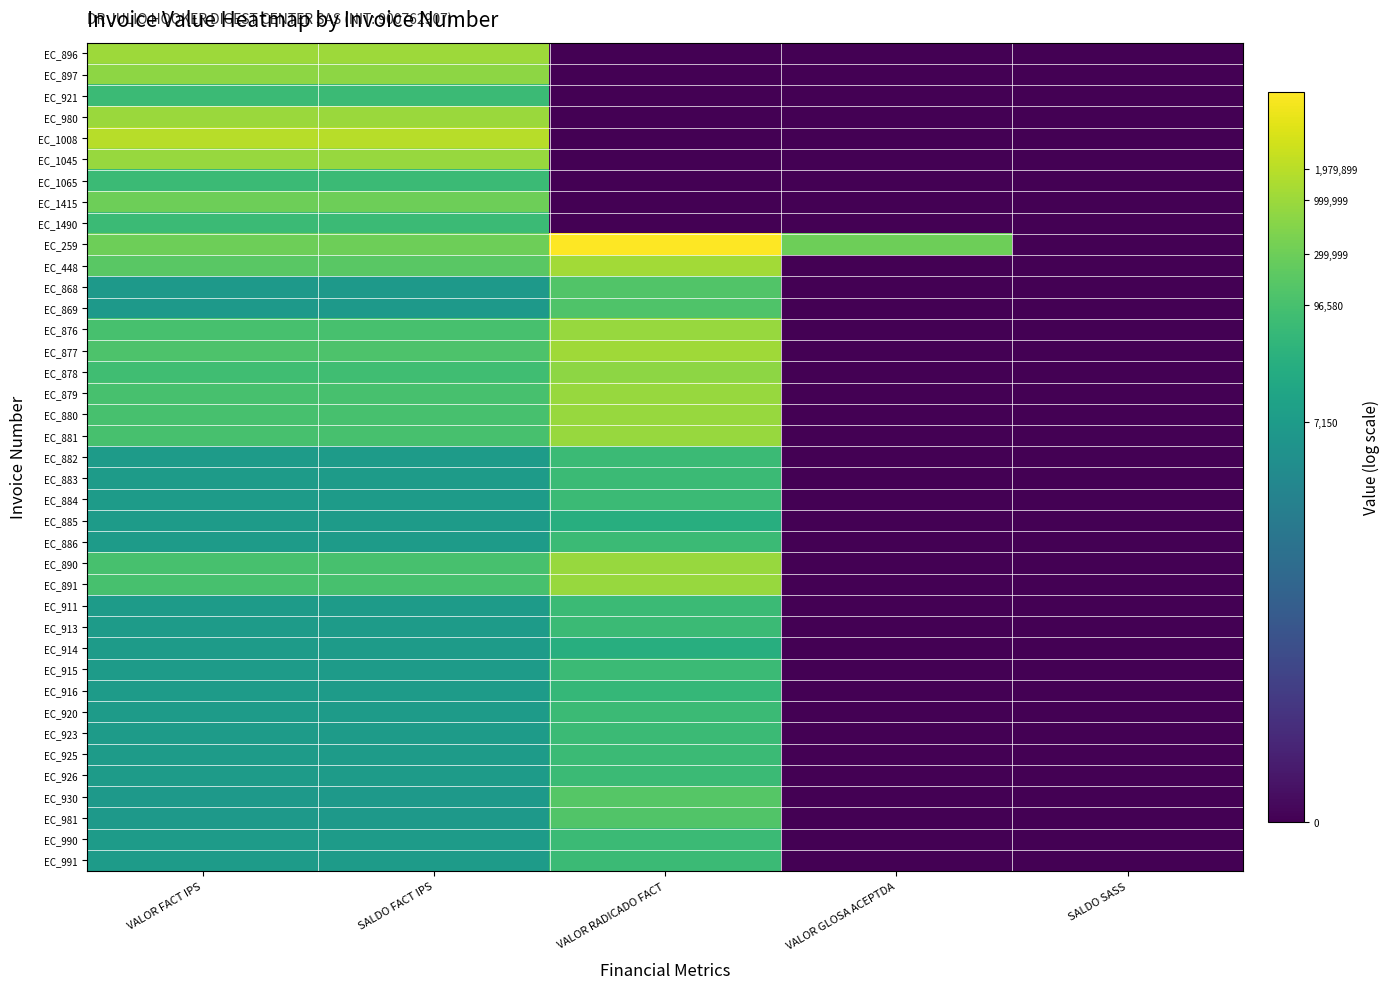

Reading right to left, extract all data points from this chart.

EC_896: SALDO SASS=0.0	VALOR GLOSA ACEPTDA=0.0	VALOR RADICADO FACT=0.0	SALDO FACT IPS=13.8	VALOR FACT IPS=13.8
EC_897: SALDO SASS=0.0	VALOR GLOSA ACEPTDA=0.0	VALOR RADICADO FACT=0.0	SALDO FACT IPS=13.5	VALOR FACT IPS=13.5
EC_921: SALDO SASS=0.0	VALOR GLOSA ACEPTDA=0.0	VALOR RADICADO FACT=0.0	SALDO FACT IPS=11.1	VALOR FACT IPS=11.1
EC_980: SALDO SASS=0.0	VALOR GLOSA ACEPTDA=0.0	VALOR RADICADO FACT=0.0	SALDO FACT IPS=13.8	VALOR FACT IPS=13.8
EC_1008: SALDO SASS=0.0	VALOR GLOSA ACEPTDA=0.0	VALOR RADICADO FACT=0.0	SALDO FACT IPS=14.5	VALOR FACT IPS=14.5
EC_1045: SALDO SASS=0.0	VALOR GLOSA ACEPTDA=0.0	VALOR RADICADO FACT=0.0	SALDO FACT IPS=13.7	VALOR FACT IPS=13.7
EC_1065: SALDO SASS=0.0	VALOR GLOSA ACEPTDA=0.0	VALOR RADICADO FACT=0.0	SALDO FACT IPS=11.0	VALOR FACT IPS=11.0
EC_1415: SALDO SASS=0.0	VALOR GLOSA ACEPTDA=0.0	VALOR RADICADO FACT=0.0	SALDO FACT IPS=12.6	VALOR FACT IPS=12.6
EC_1490: SALDO SASS=0.0	VALOR GLOSA ACEPTDA=0.0	VALOR RADICADO FACT=0.0	SALDO FACT IPS=11.1	VALOR FACT IPS=11.1
EC_259: SALDO SASS=0.0	VALOR GLOSA ACEPTDA=12.6	VALOR RADICADO FACT=16.2	SALDO FACT IPS=12.6	VALOR FACT IPS=12.6
EC_448: SALDO SASS=0.0	VALOR GLOSA ACEPTDA=0.0	VALOR RADICADO FACT=14.0	SALDO FACT IPS=12.0	VALOR FACT IPS=12.0
EC_868: SALDO SASS=0.0	VALOR GLOSA ACEPTDA=0.0	VALOR RADICADO FACT=11.8	SALDO FACT IPS=8.7	VALOR FACT IPS=8.7
EC_869: SALDO SASS=0.0	VALOR GLOSA ACEPTDA=0.0	VALOR RADICADO FACT=11.7	SALDO FACT IPS=8.7	VALOR FACT IPS=8.7
EC_876: SALDO SASS=0.0	VALOR GLOSA ACEPTDA=0.0	VALOR RADICADO FACT=13.7	SALDO FACT IPS=11.5	VALOR FACT IPS=11.5
EC_877: SALDO SASS=0.0	VALOR GLOSA ACEPTDA=0.0	VALOR RADICADO FACT=13.9	SALDO FACT IPS=11.7	VALOR FACT IPS=11.7
EC_878: SALDO SASS=0.0	VALOR GLOSA ACEPTDA=0.0	VALOR RADICADO FACT=13.5	SALDO FACT IPS=11.3	VALOR FACT IPS=11.3
EC_879: SALDO SASS=0.0	VALOR GLOSA ACEPTDA=0.0	VALOR RADICADO FACT=13.7	SALDO FACT IPS=11.5	VALOR FACT IPS=11.5
EC_880: SALDO SASS=0.0	VALOR GLOSA ACEPTDA=0.0	VALOR RADICADO FACT=13.7	SALDO FACT IPS=11.5	VALOR FACT IPS=11.5
EC_881: SALDO SASS=0.0	VALOR GLOSA ACEPTDA=0.0	VALOR RADICADO FACT=13.7	SALDO FACT IPS=11.5	VALOR FACT IPS=11.5
EC_882: SALDO SASS=0.0	VALOR GLOSA ACEPTDA=0.0	VALOR RADICADO FACT=11.1	SALDO FACT IPS=8.9	VALOR FACT IPS=8.9
EC_883: SALDO SASS=0.0	VALOR GLOSA ACEPTDA=0.0	VALOR RADICADO FACT=11.0	SALDO FACT IPS=8.9	VALOR FACT IPS=8.9
EC_884: SALDO SASS=0.0	VALOR GLOSA ACEPTDA=0.0	VALOR RADICADO FACT=11.0	SALDO FACT IPS=8.9	VALOR FACT IPS=8.9
EC_885: SALDO SASS=0.0	VALOR GLOSA ACEPTDA=0.0	VALOR RADICADO FACT=10.2	SALDO FACT IPS=8.9	VALOR FACT IPS=8.9
EC_886: SALDO SASS=0.0	VALOR GLOSA ACEPTDA=0.0	VALOR RADICADO FACT=11.0	SALDO FACT IPS=8.9	VALOR FACT IPS=8.9
EC_890: SALDO SASS=0.0	VALOR GLOSA ACEPTDA=0.0	VALOR RADICADO FACT=13.7	SALDO FACT IPS=11.5	VALOR FACT IPS=11.5
EC_891: SALDO SASS=0.0	VALOR GLOSA ACEPTDA=0.0	VALOR RADICADO FACT=13.7	SALDO FACT IPS=11.5	VALOR FACT IPS=11.5
EC_911: SALDO SASS=0.0	VALOR GLOSA ACEPTDA=0.0	VALOR RADICADO FACT=11.0	SALDO FACT IPS=8.9	VALOR FACT IPS=8.9
EC_913: SALDO SASS=0.0	VALOR GLOSA ACEPTDA=0.0	VALOR RADICADO FACT=11.0	SALDO FACT IPS=8.9	VALOR FACT IPS=8.9
EC_914: SALDO SASS=0.0	VALOR GLOSA ACEPTDA=0.0	VALOR RADICADO FACT=10.2	SALDO FACT IPS=8.9	VALOR FACT IPS=8.9
EC_915: SALDO SASS=0.0	VALOR GLOSA ACEPTDA=0.0	VALOR RADICADO FACT=11.1	SALDO FACT IPS=8.9	VALOR FACT IPS=8.9
EC_916: SALDO SASS=0.0	VALOR GLOSA ACEPTDA=0.0	VALOR RADICADO FACT=10.8	SALDO FACT IPS=8.9	VALOR FACT IPS=8.9
EC_920: SALDO SASS=0.0	VALOR GLOSA ACEPTDA=0.0	VALOR RADICADO FACT=11.1	SALDO FACT IPS=8.9	VALOR FACT IPS=8.9
EC_923: SALDO SASS=0.0	VALOR GLOSA ACEPTDA=0.0	VALOR RADICADO FACT=11.0	SALDO FACT IPS=8.9	VALOR FACT IPS=8.9
EC_925: SALDO SASS=0.0	VALOR GLOSA ACEPTDA=0.0	VALOR RADICADO FACT=11.1	SALDO FACT IPS=8.9	VALOR FACT IPS=8.9
EC_926: SALDO SASS=0.0	VALOR GLOSA ACEPTDA=0.0	VALOR RADICADO FACT=11.1	SALDO FACT IPS=8.9	VALOR FACT IPS=8.9
EC_930: SALDO SASS=0.0	VALOR GLOSA ACEPTDA=0.0	VALOR RADICADO FACT=11.9	SALDO FACT IPS=8.7	VALOR FACT IPS=8.7
EC_981: SALDO SASS=0.0	VALOR GLOSA ACEPTDA=0.0	VALOR RADICADO FACT=11.8	SALDO FACT IPS=8.7	VALOR FACT IPS=8.7
EC_990: SALDO SASS=0.0	VALOR GLOSA ACEPTDA=0.0	VALOR RADICADO FACT=11.0	SALDO FACT IPS=8.9	VALOR FACT IPS=8.9
EC_991: SALDO SASS=0.0	VALOR GLOSA ACEPTDA=0.0	VALOR RADICADO FACT=11.0	SALDO FACT IPS=8.9	VALOR FACT IPS=8.9